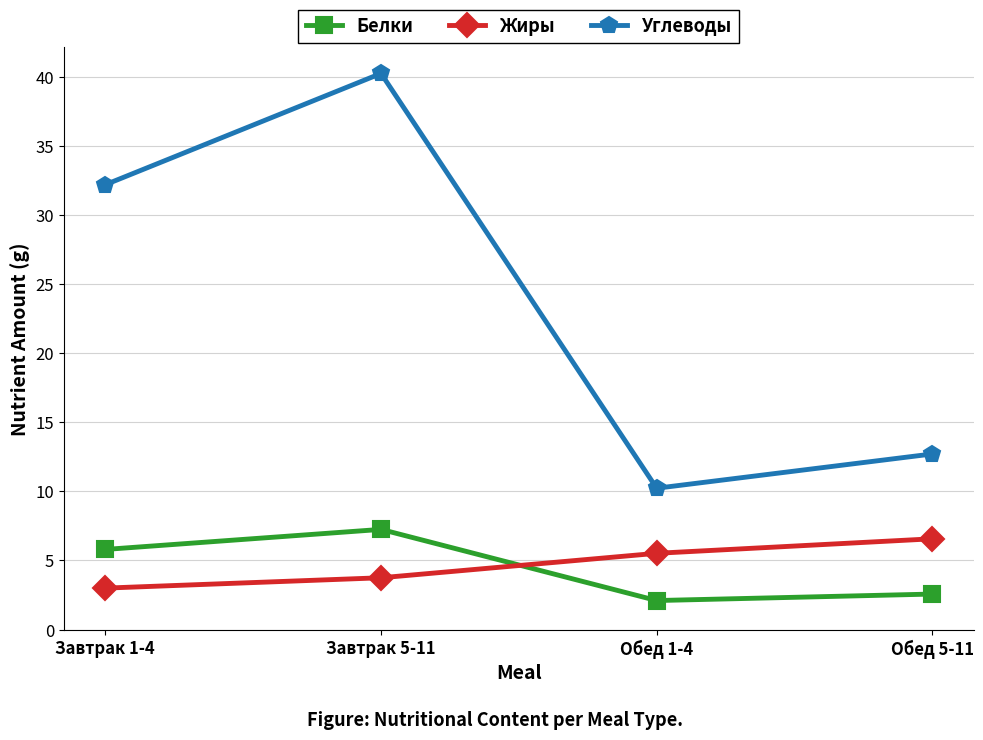

Is the value of Углеводы at Обед 5-11 greater than the value of Жиры at Обед 5-11?

Yes